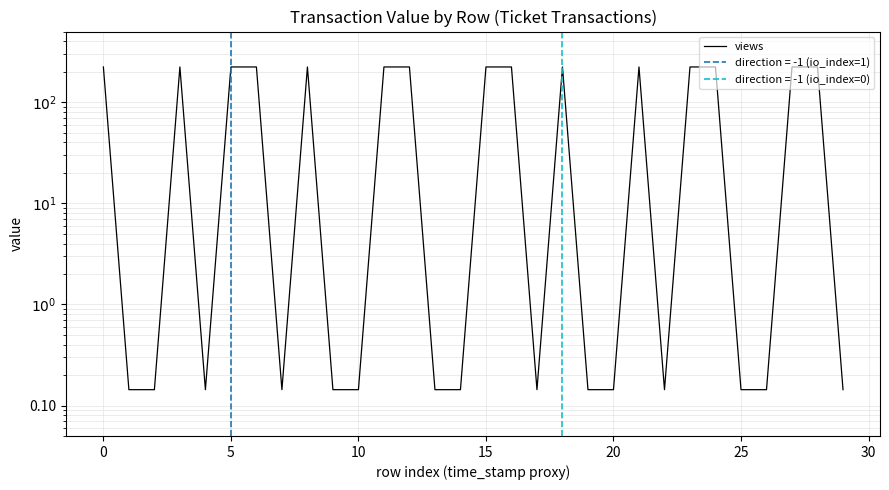

What is the change in value from 14 to 28?

+223.1